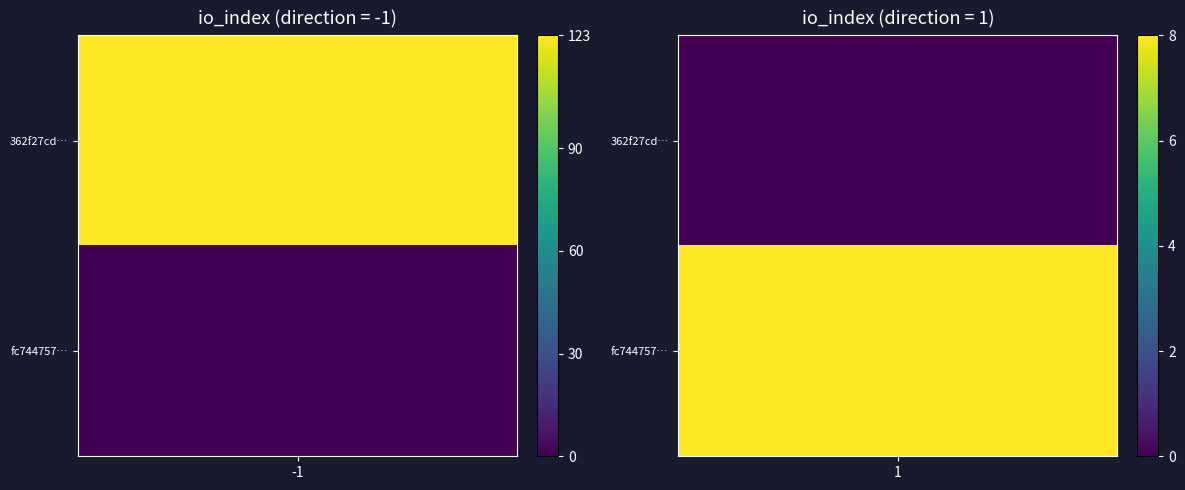

What is the average value of the 362f27cdaed939e3f7e3c87a85141c8e2c8538f series?

61